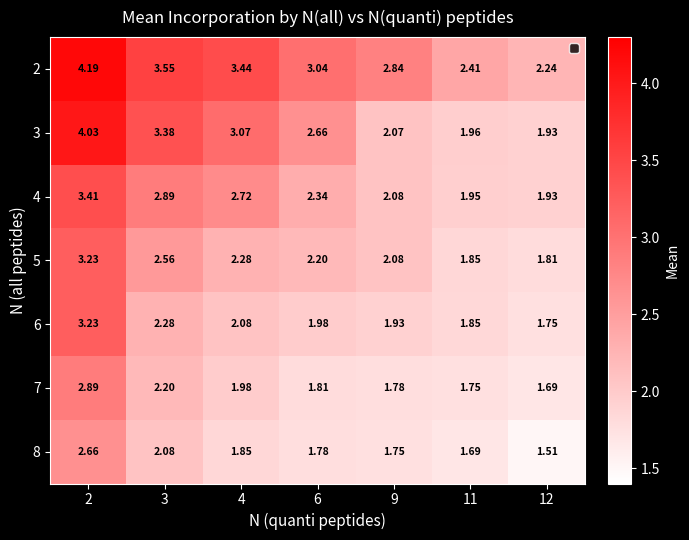

How many values in the 3 series are below 2?

2